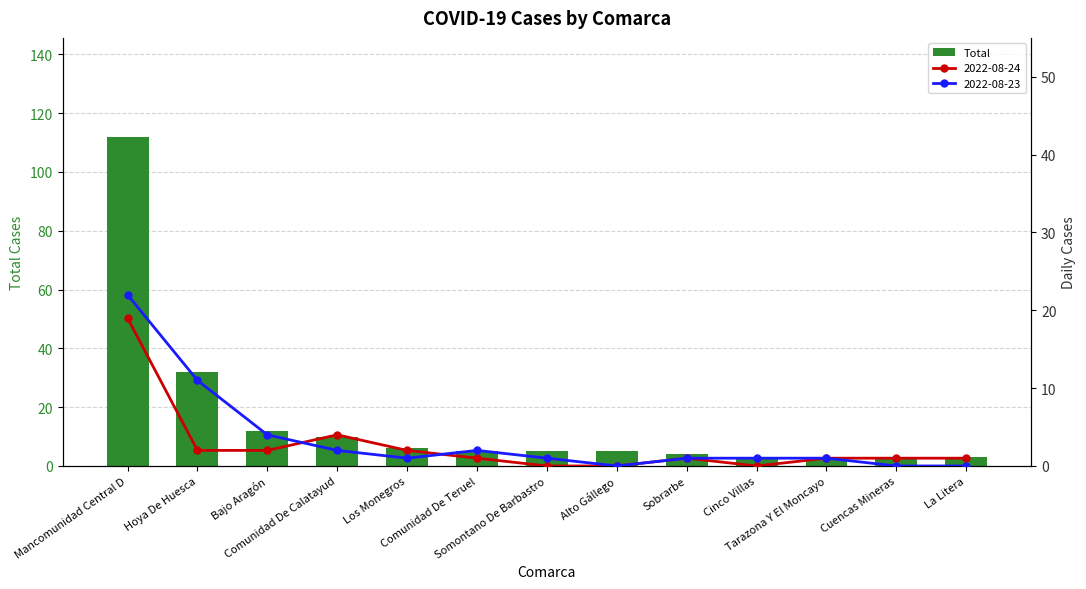

What is the label of the 13th bar from the right?

Mancomunidad Central D